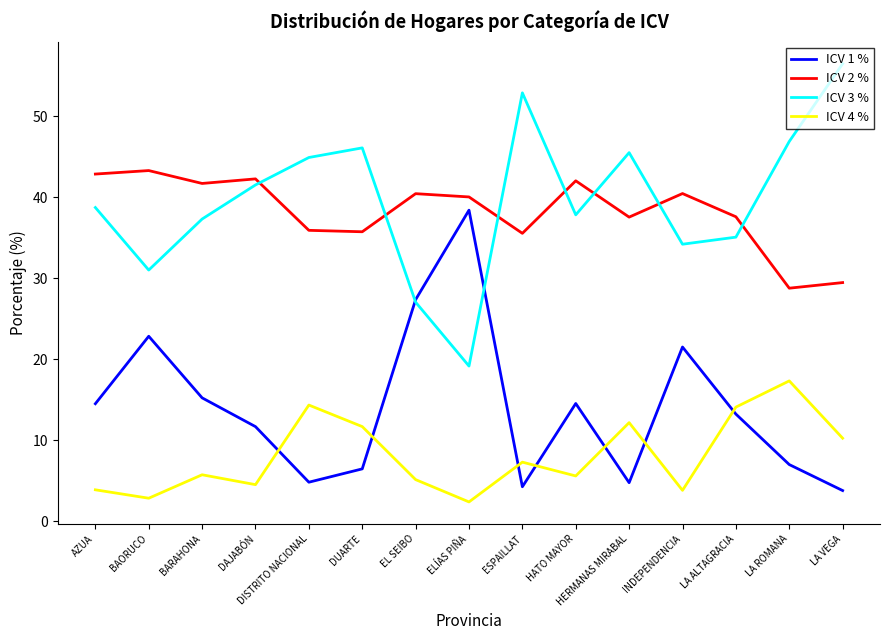

What is the minimum value for ICV 2 %?

28.8